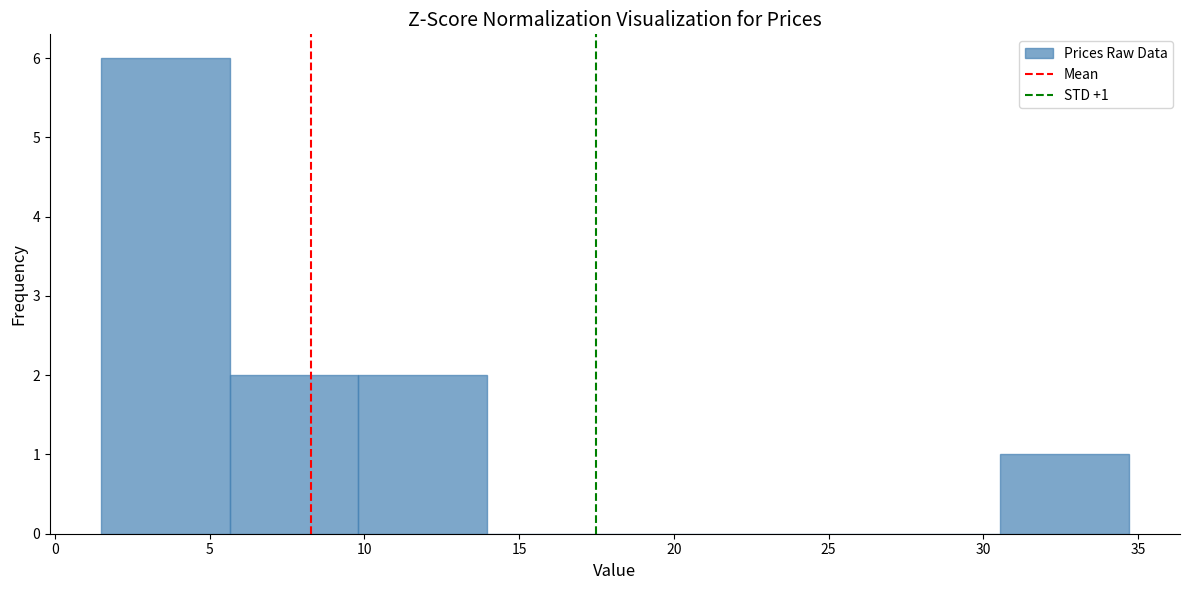

Which range on the x-axis has the tallest bar?

1.50 to 5.65